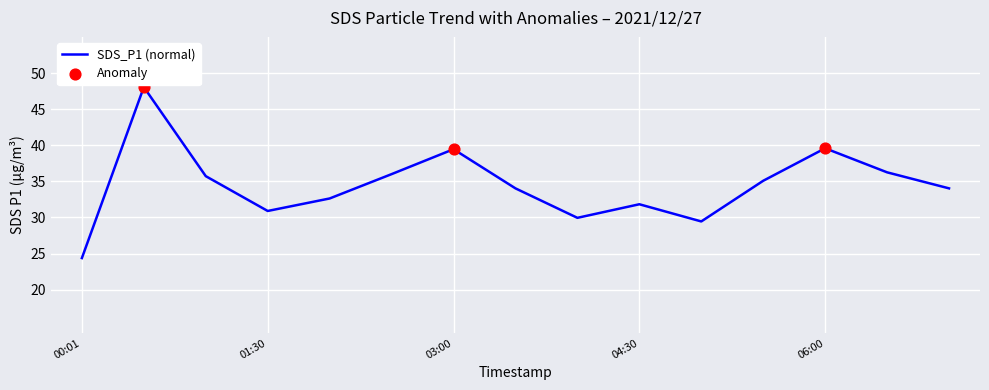

What is the minimum value shown in the chart?

24.4